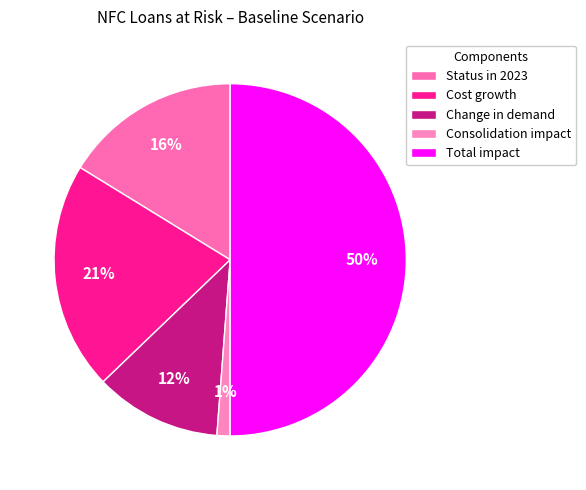

Is the sum of Consolidation impact and Total impact greater than half?

Yes